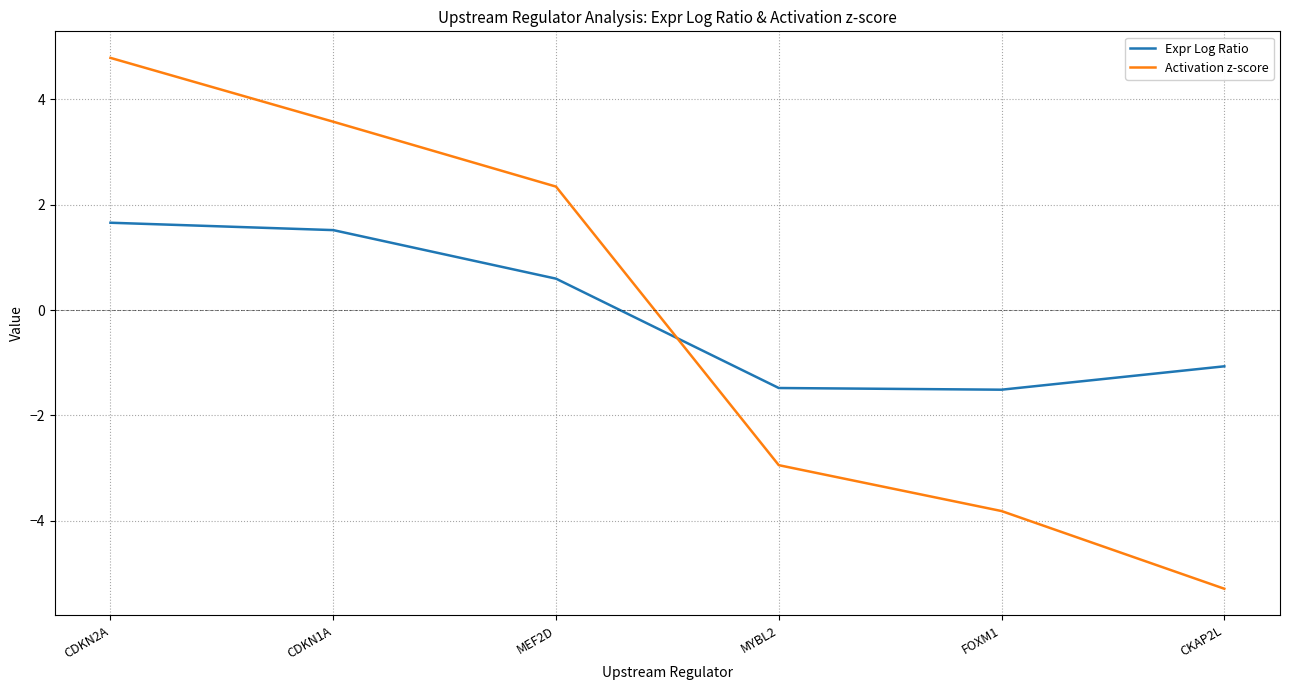

Where do Activation z-score and Expr Log Ratio first cross each other?

MEF2D and MYBL2